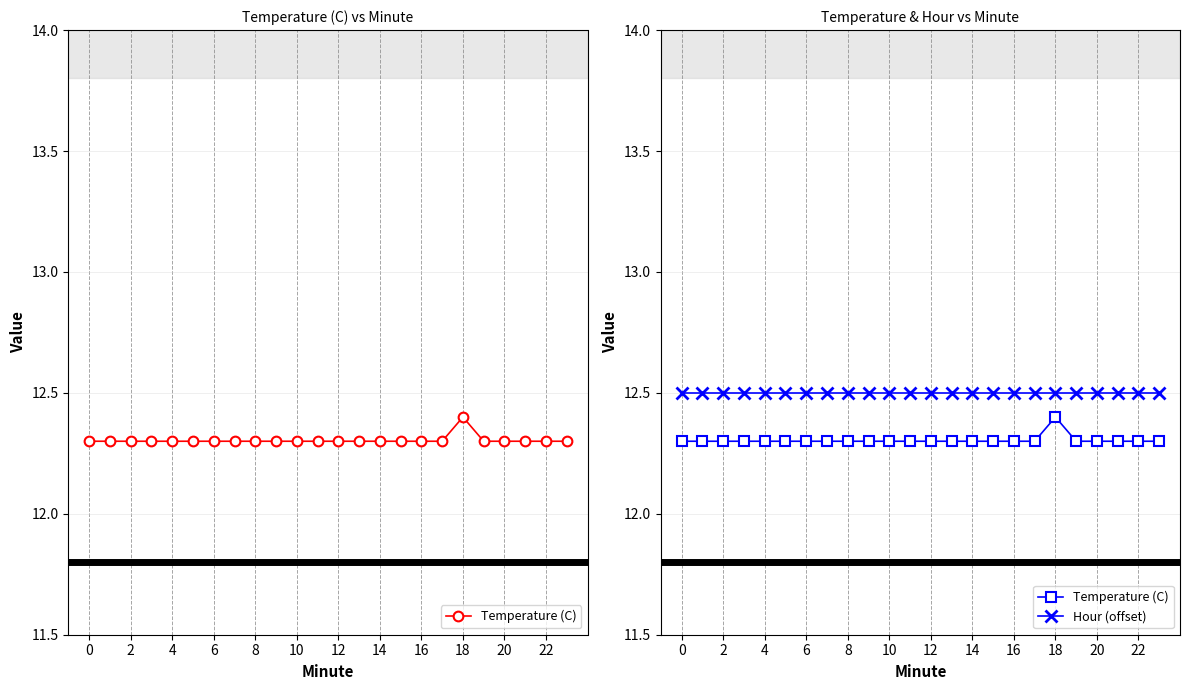

How many lines are shown in the chart?

2